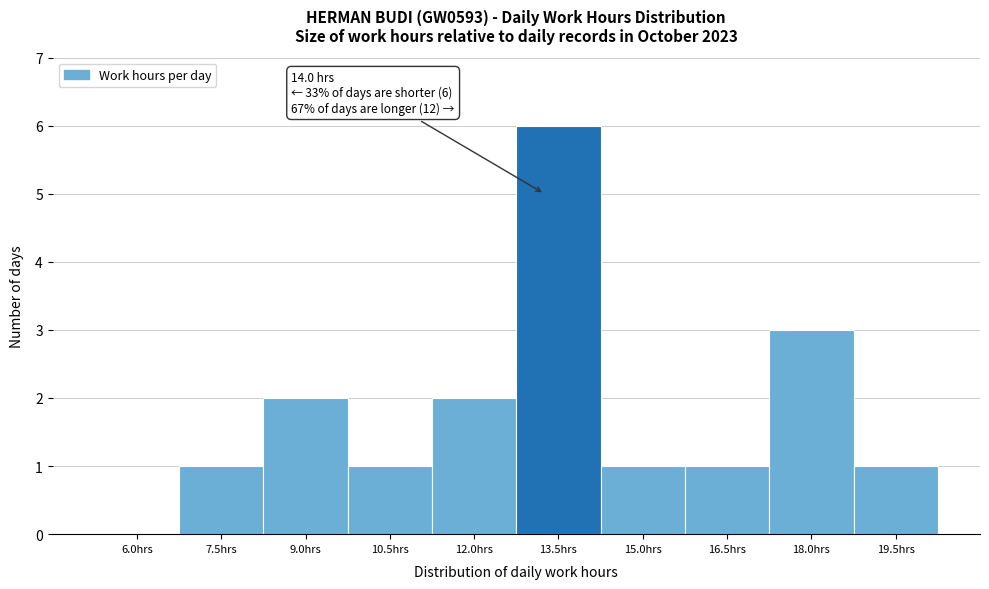

Reading left to right, transcribe all the data shown in this chart.

6.0hrs=0	7.5hrs=1	9.0hrs=2	10.5hrs=1	12.0hrs=2	13.5hrs=6	15.0hrs=1	16.5hrs=1	18.0hrs=3	19.5hrs=1